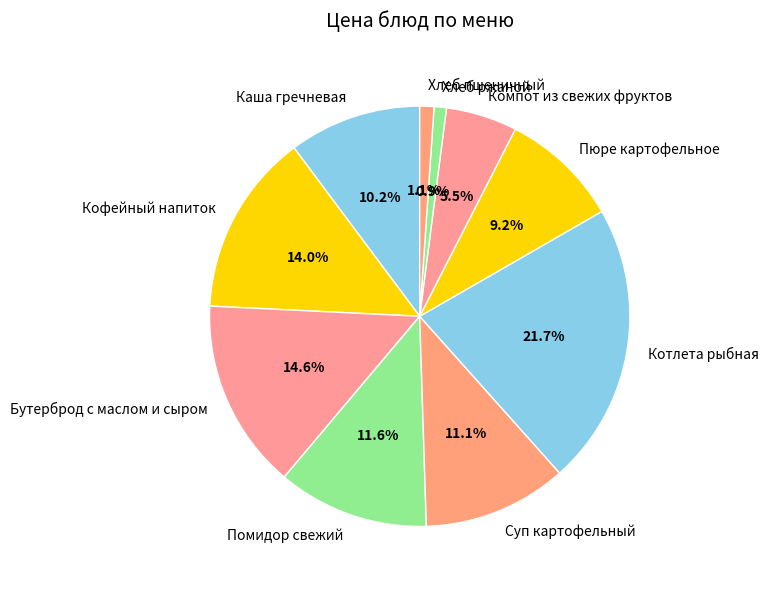

How many slices are in this pie chart?

10